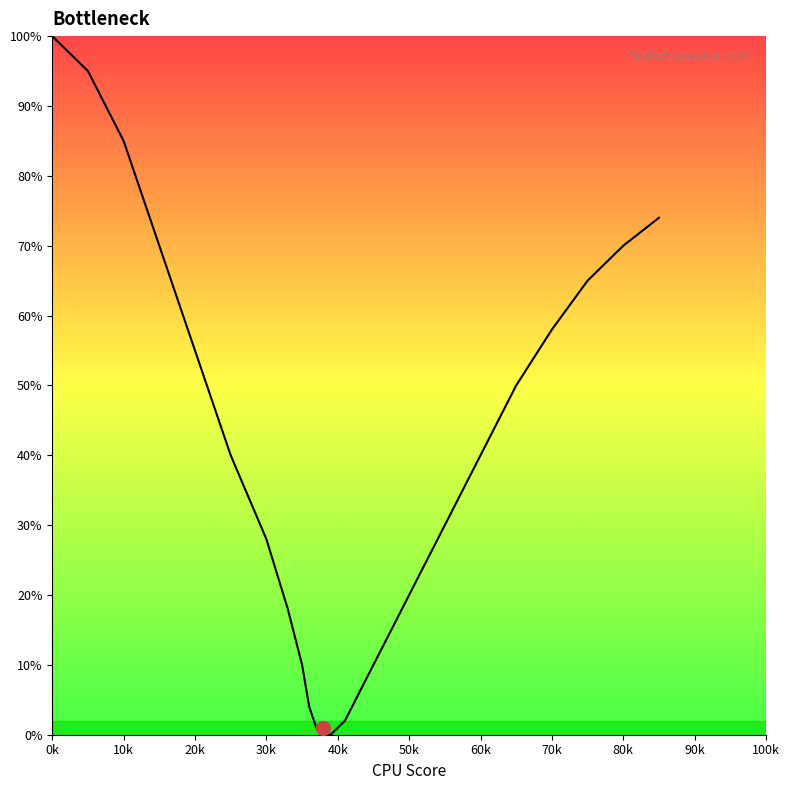

What is the greatest value displayed?

100